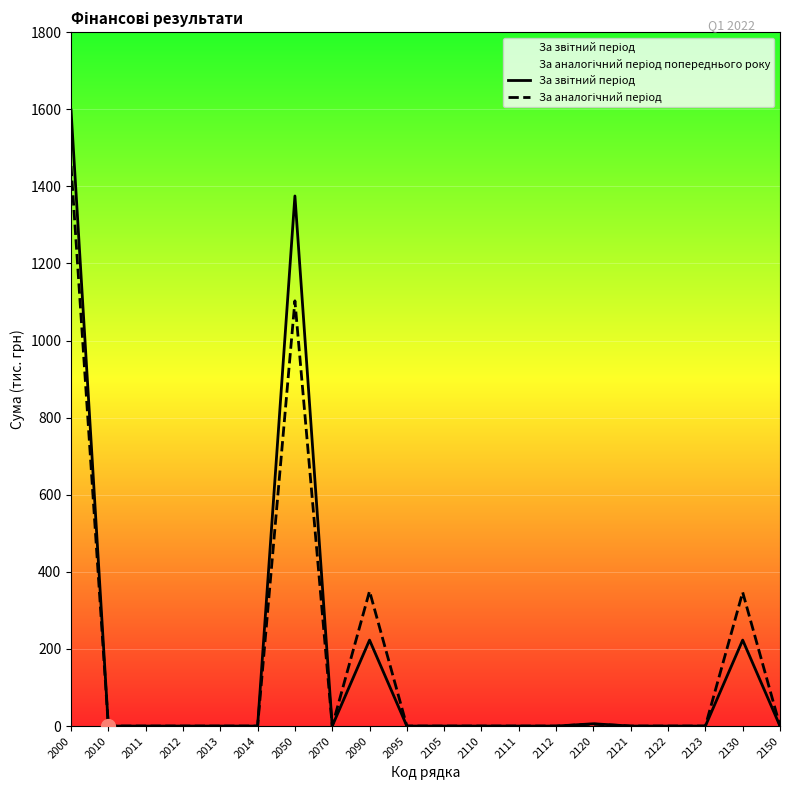

Reading left to right, extract all data points from this chart.

За звітний період: 1598	0	0	0	0	0	1375	0	223	0	0	0	0	0	6	0	0	0	223	0
За аналогічний період: 1453	0	0	0	0	0	1103	0	350	0	0	0	0	0	5	0	0	0	347	0